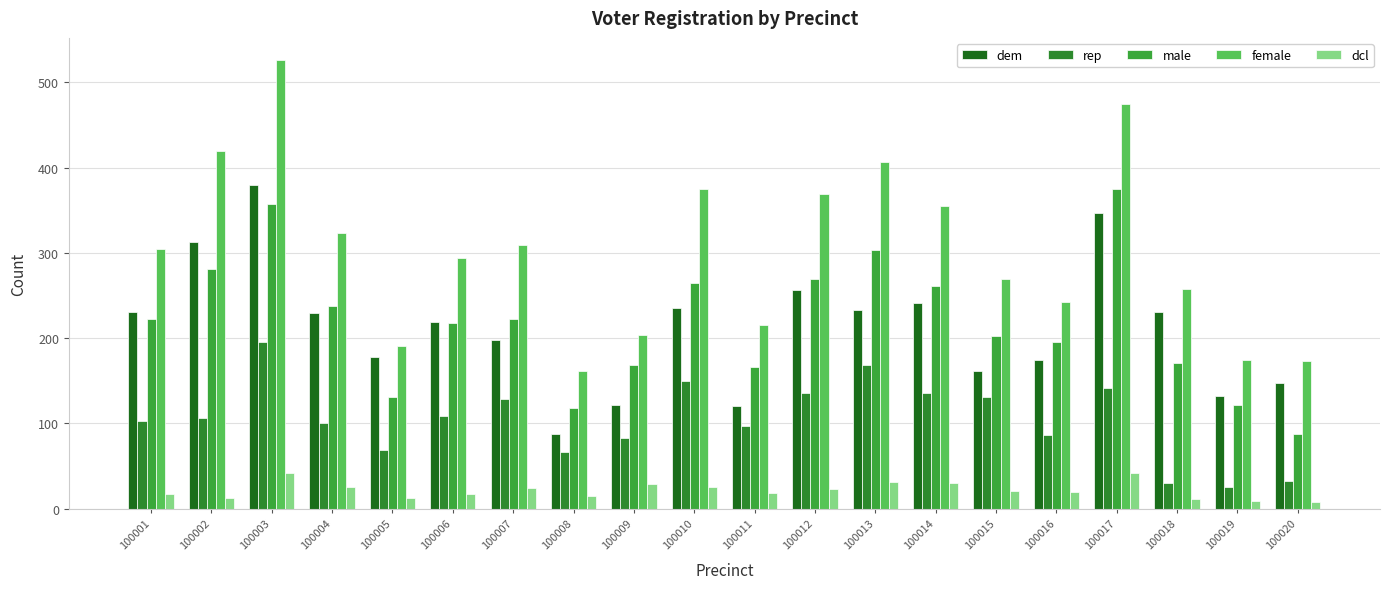

What is the lowest value of the dcl series?

8